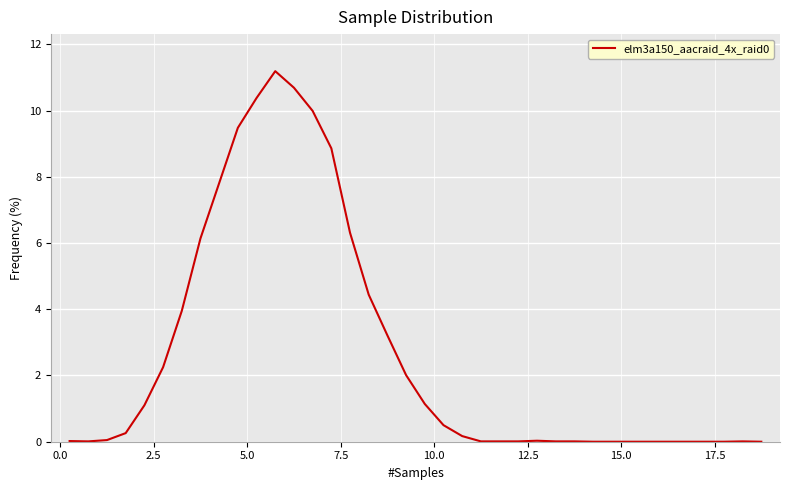

What is the greatest value displayed?

11.2